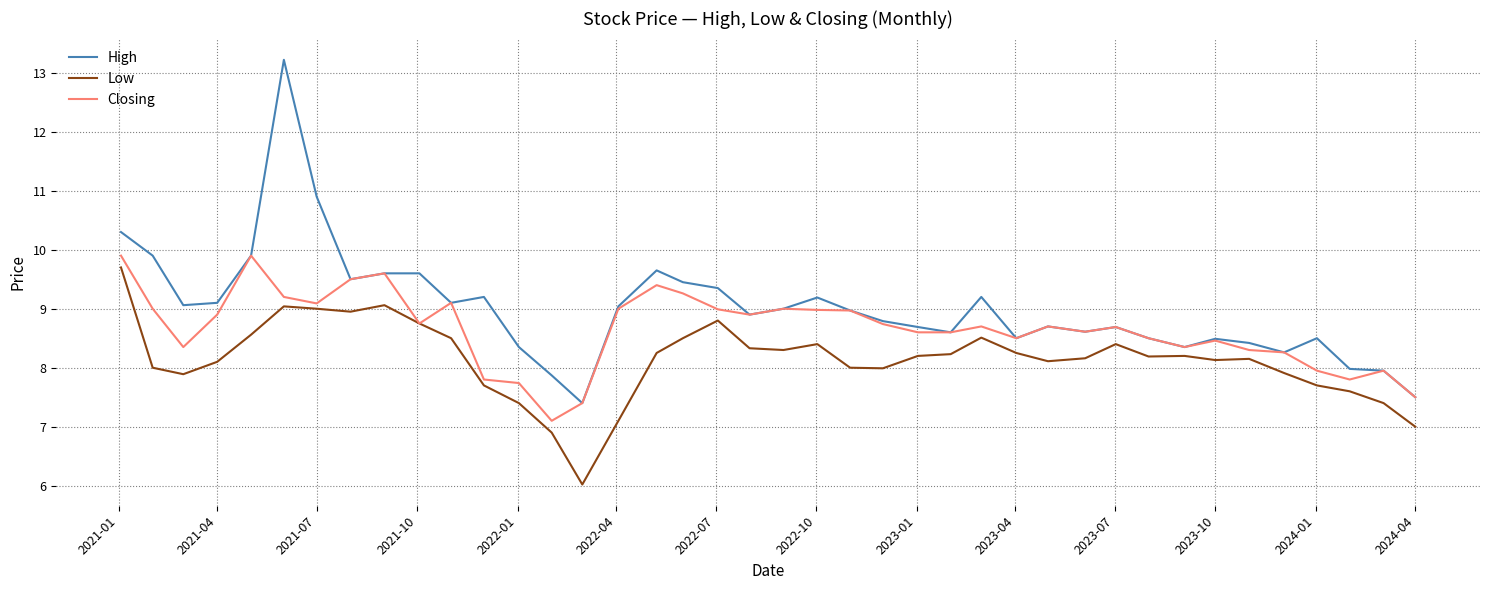

What is the maximum value for Low?

9.7